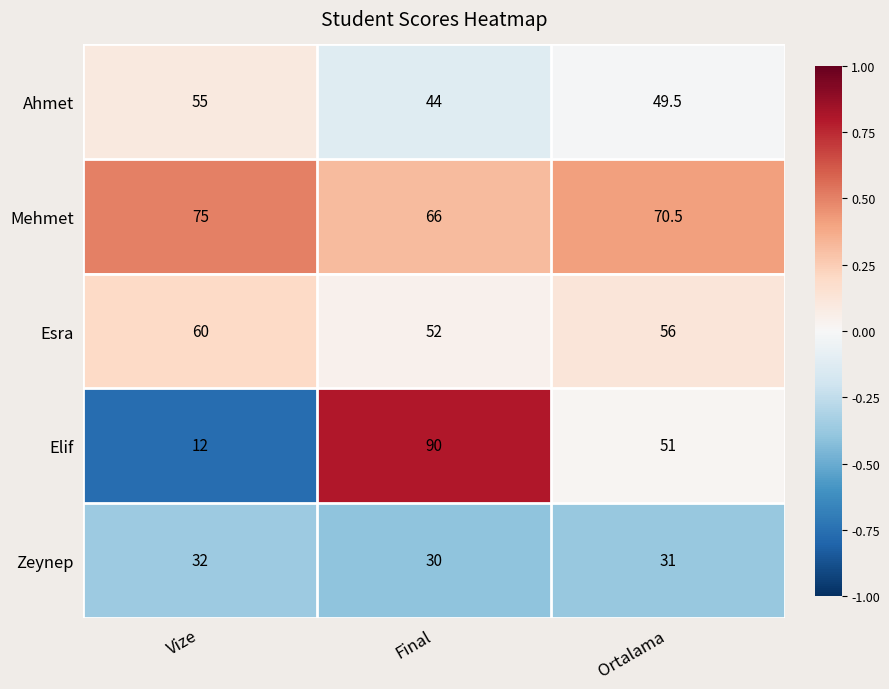

The Elif series shows 19.9 at Vize. True or false?

False